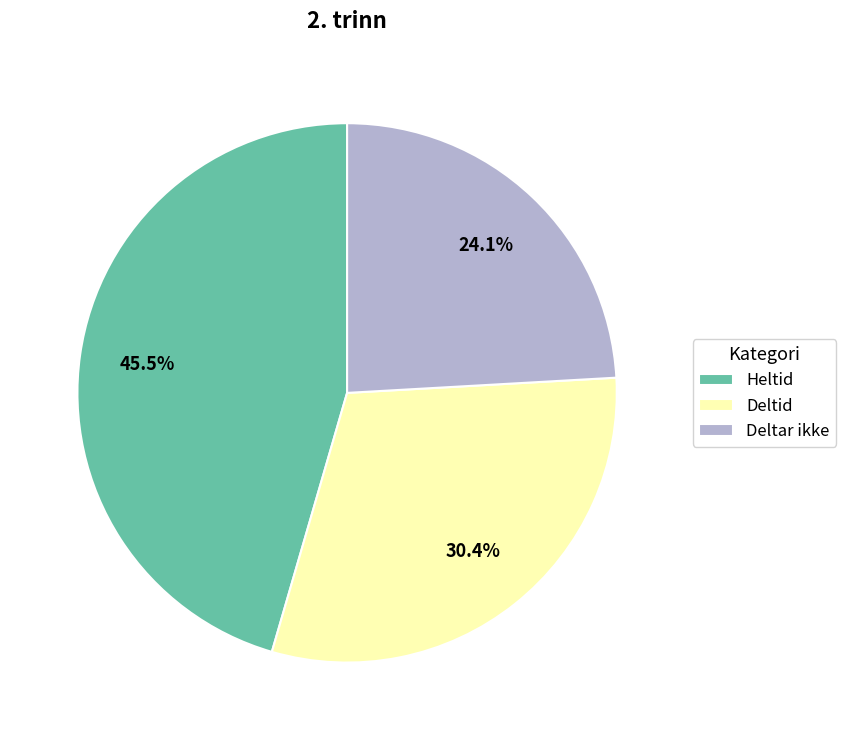

Rank the categories by value from lowest to highest.

Deltar ikke, Deltid, Heltid